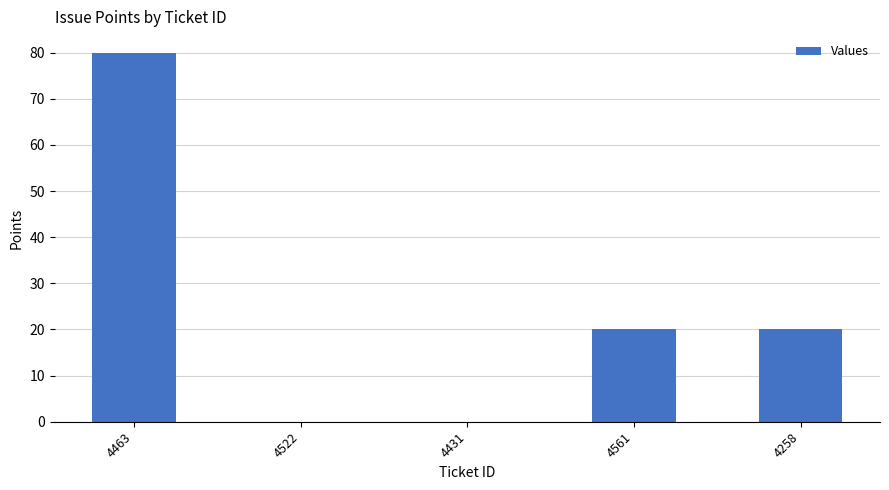

How many categories are shown in the chart?

5